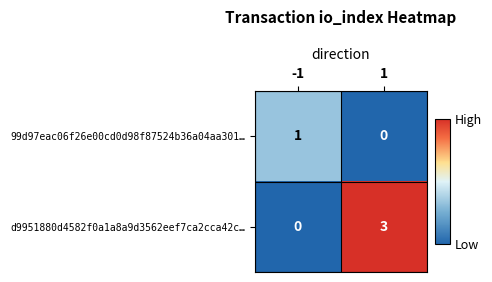

What is the maximum value shown in the chart?

3